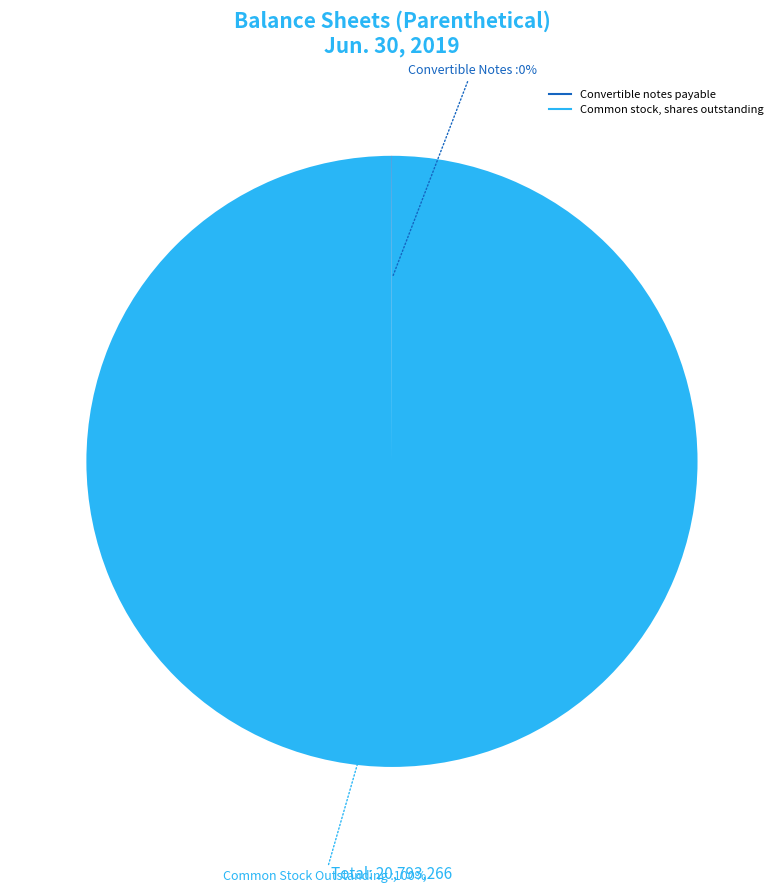

How many segments does this pie chart have?

2